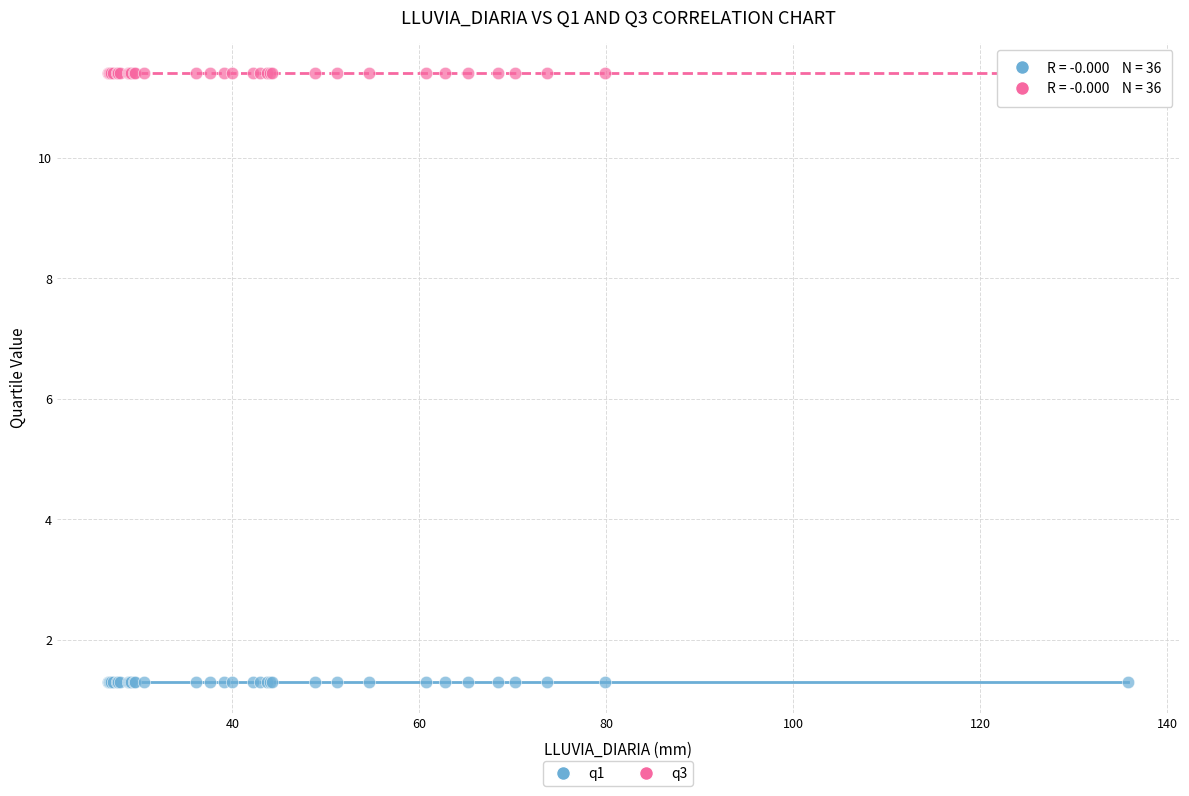

Which series contains the lowest Y value?

q1